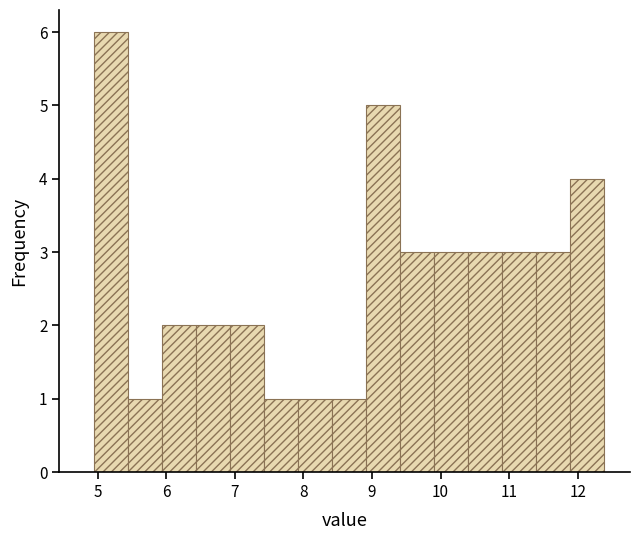

How tall is the bar that spans 8.9 to 9.4 on the x-axis? Neither the bar edges nor the heights are printed on the chart, so give them approximately, as read against the axes.

5